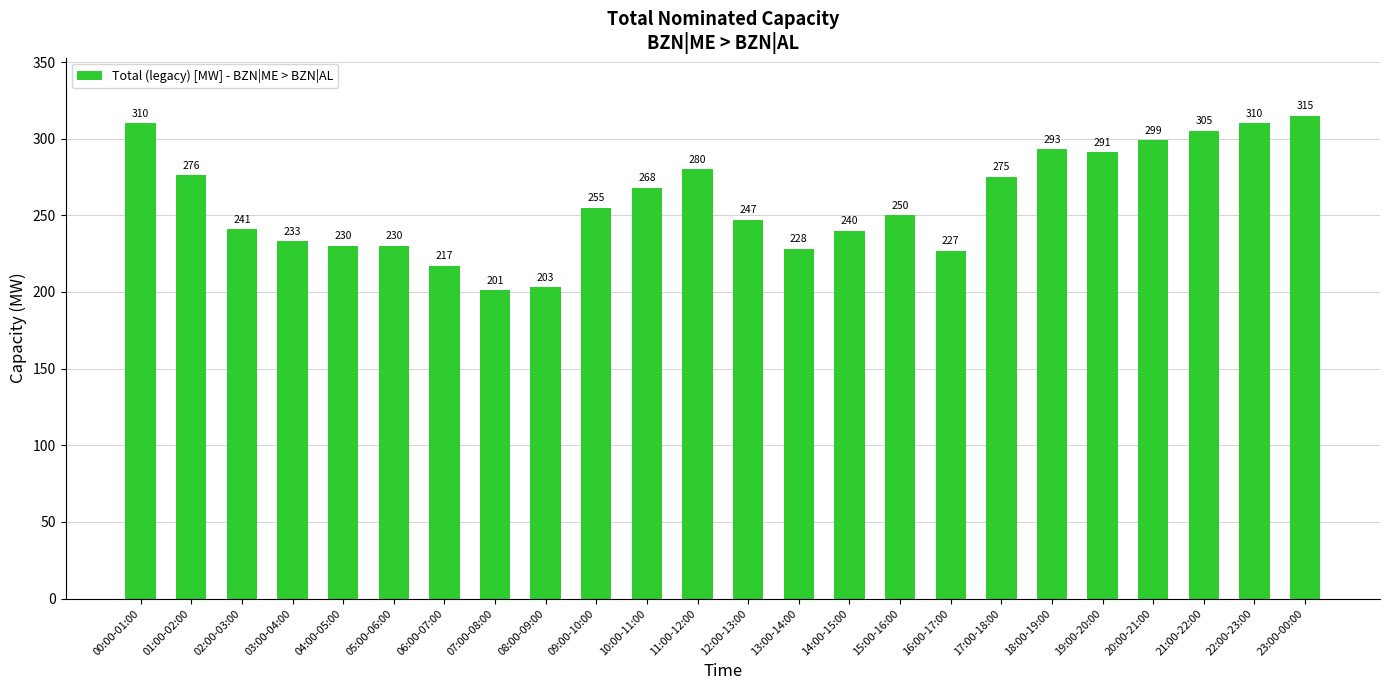

What is the label of the 24th bar from the left?

23:00-00:00